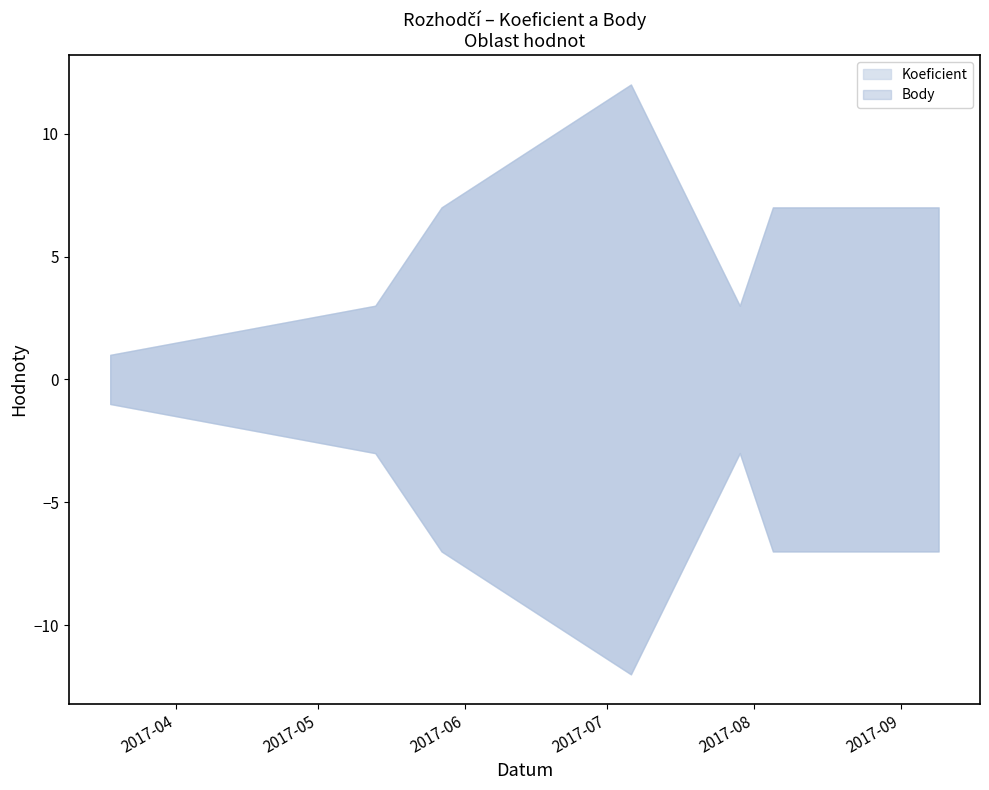

What is the sum of the Koeficient values at 2017-07-29 and 2017-03-18?

4